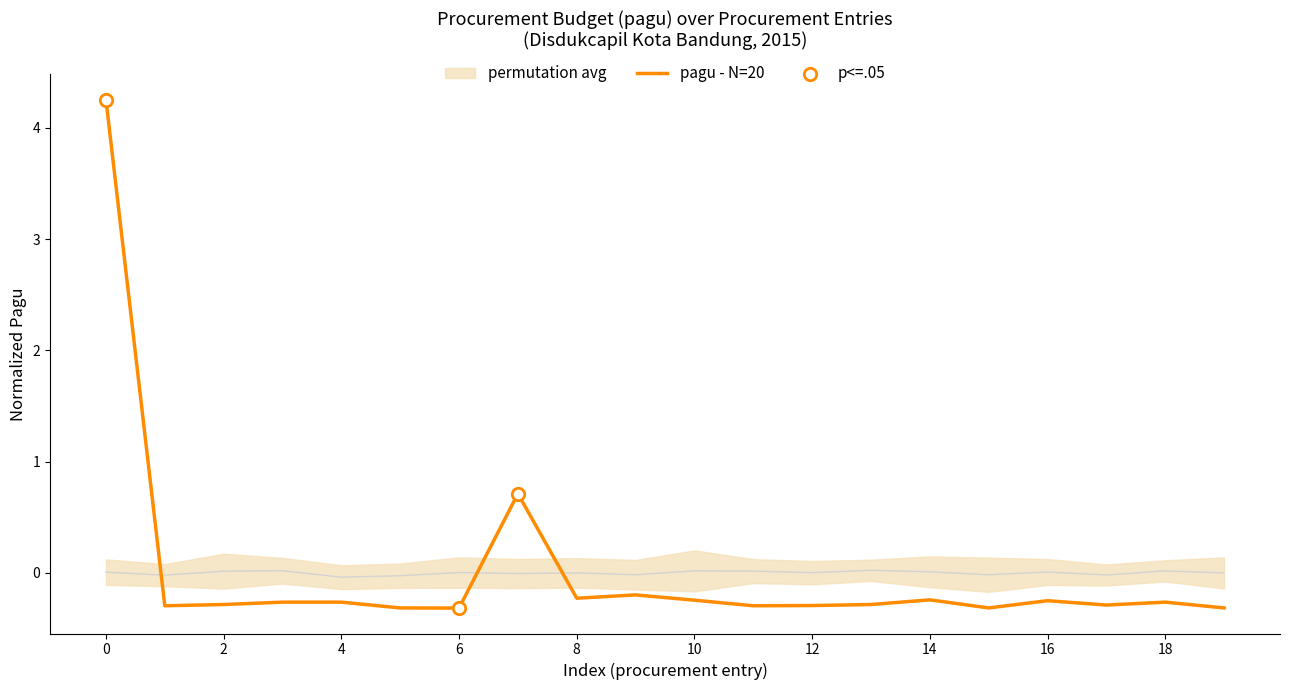

Is it true that pagu - N=20 equals -0.3 at 12?

True